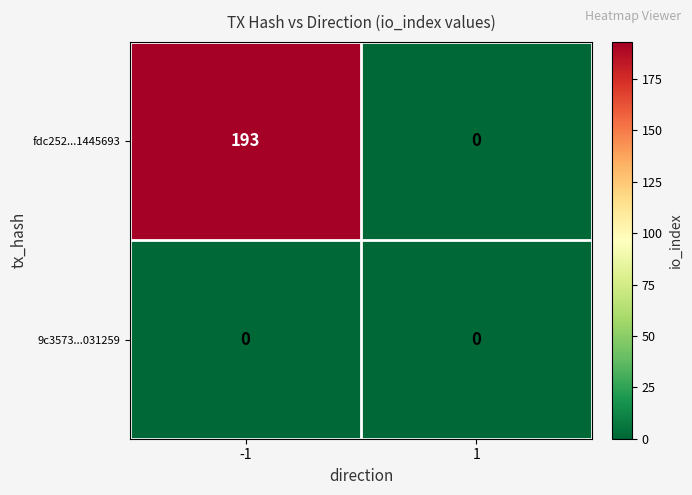

Reading left to right, transcribe all the data shown in this chart.

fdc252...1445693: -1=193	1=0
9c3573...031259: -1=0	1=0